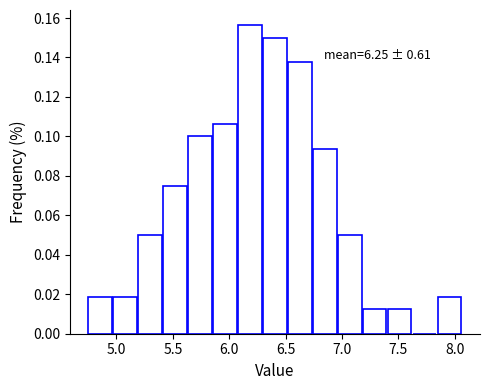

Over which range of the x-axis is the bar tallest?

6.10 to 6.30